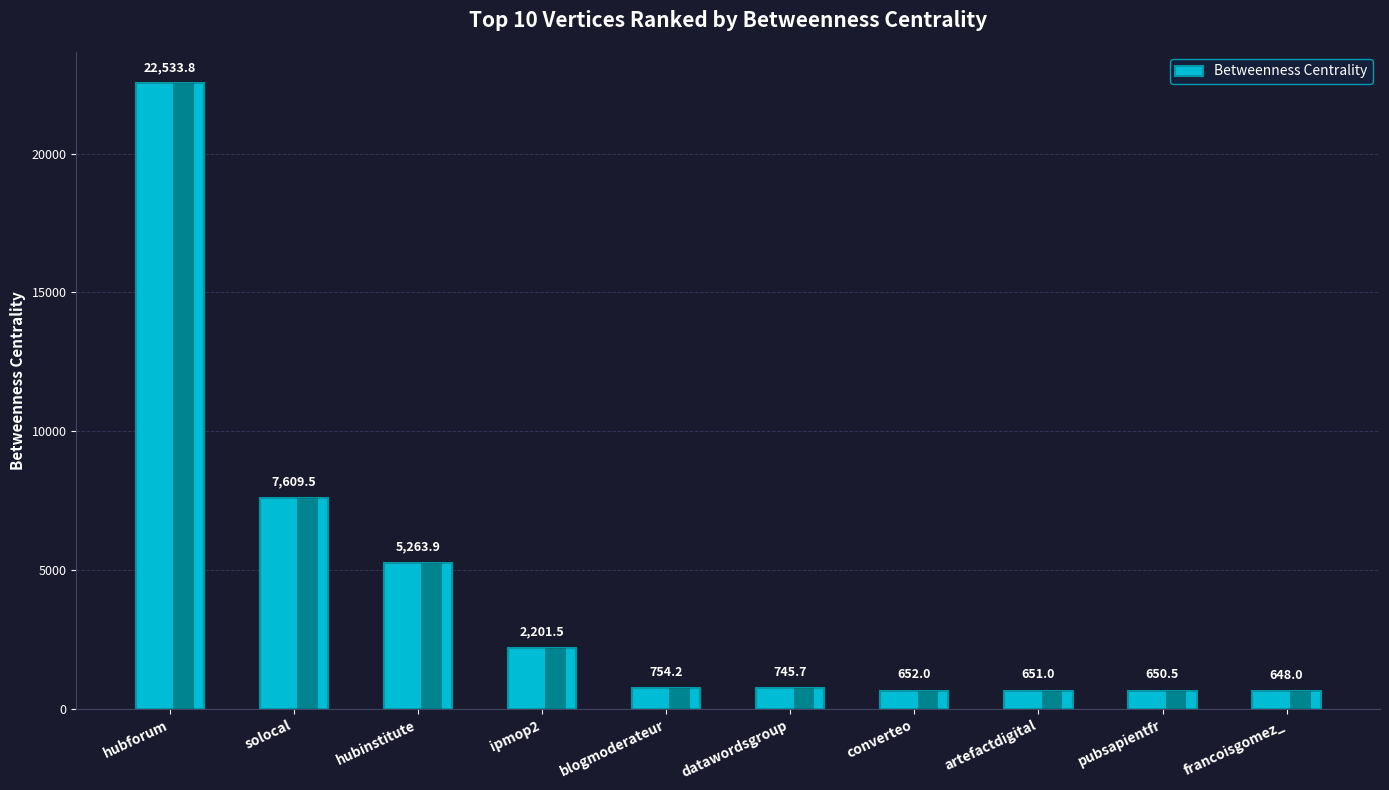

Which category has the lowest value across all series?

francoisgomez_